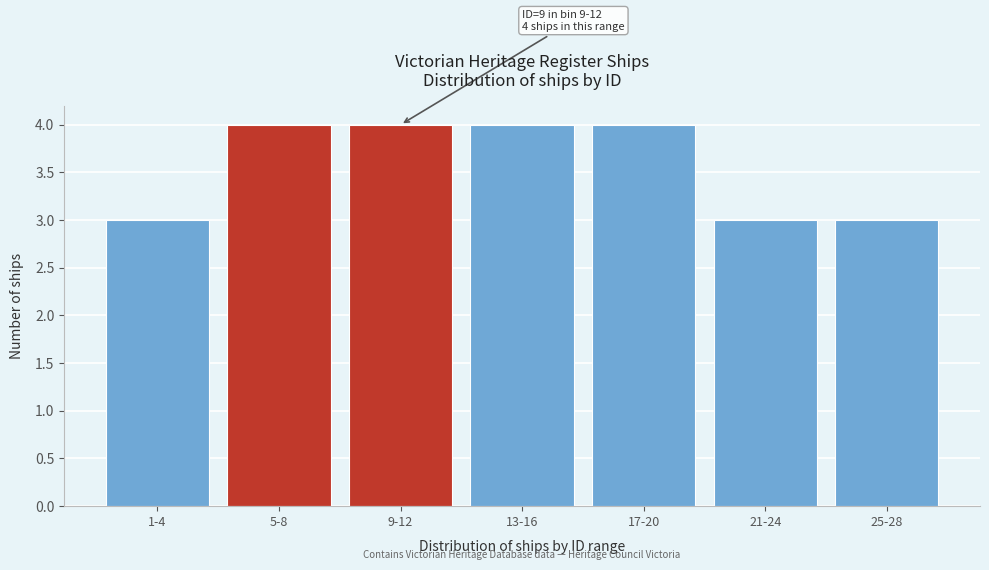

Reading left to right, what are all the values shown in this chart?

1-4=3	5-8=4	9-12=4	13-16=4	17-20=4	21-24=3	25-28=3